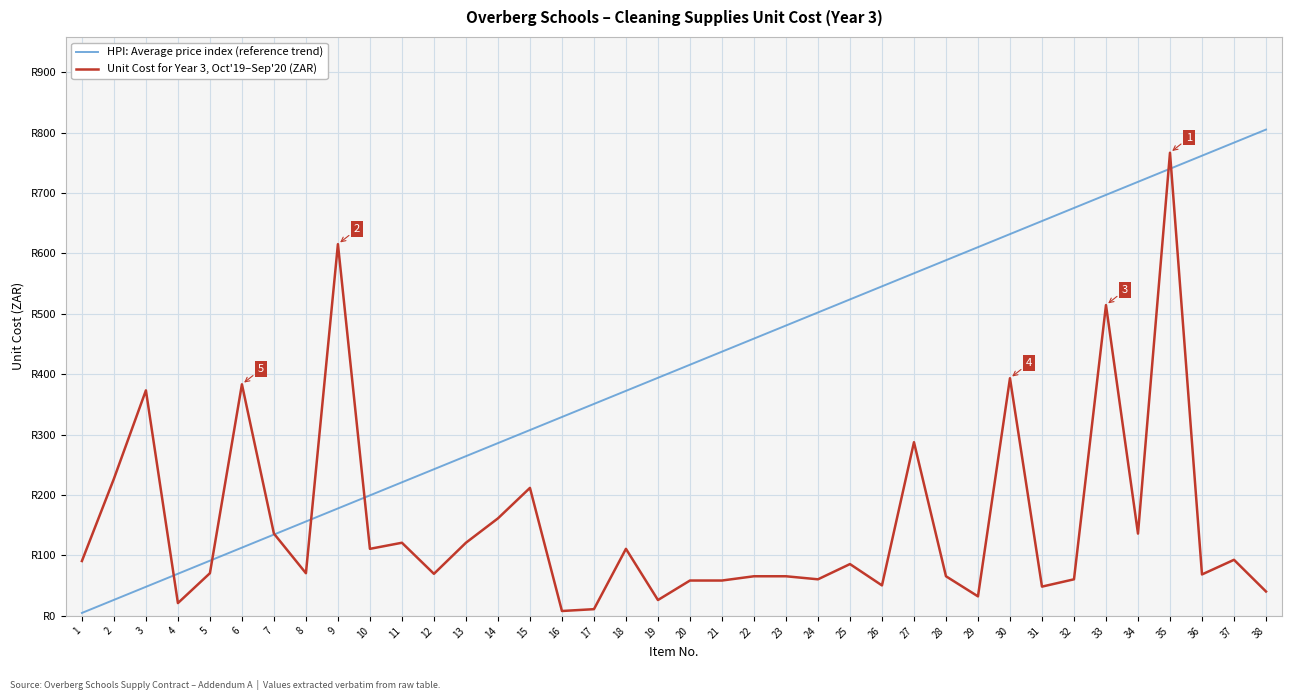

Between 30 and 38, which series saw the biggest shift?

Unit Cost for Year 3, Oct'19–Sep'20 (ZAR)